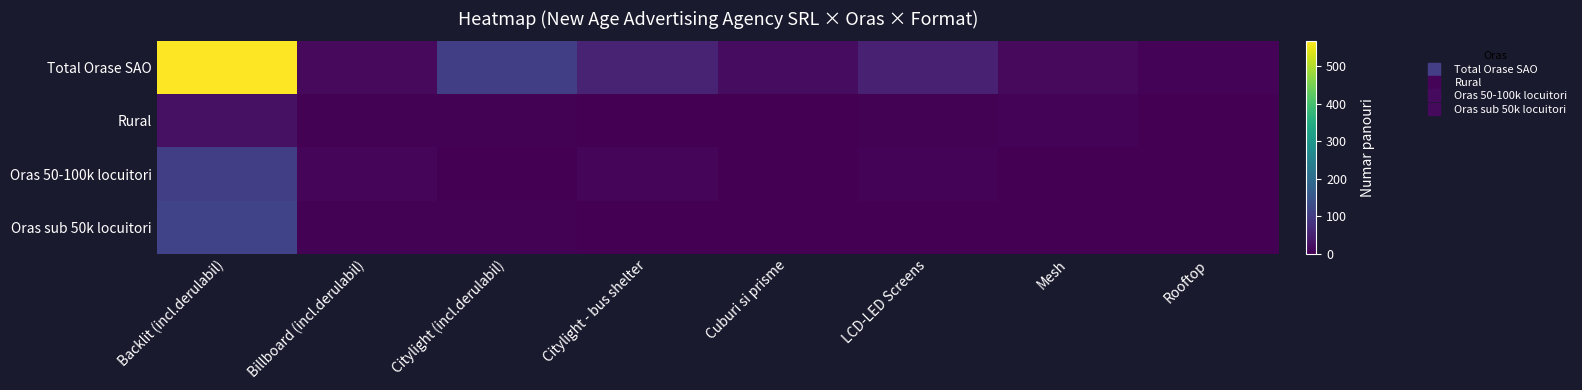

Which series has the largest total across all categories?

Total Orase SAO